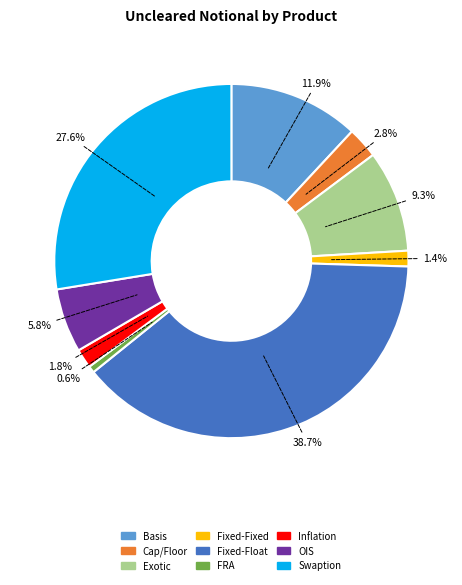

Count the number of slices in the pie.

9